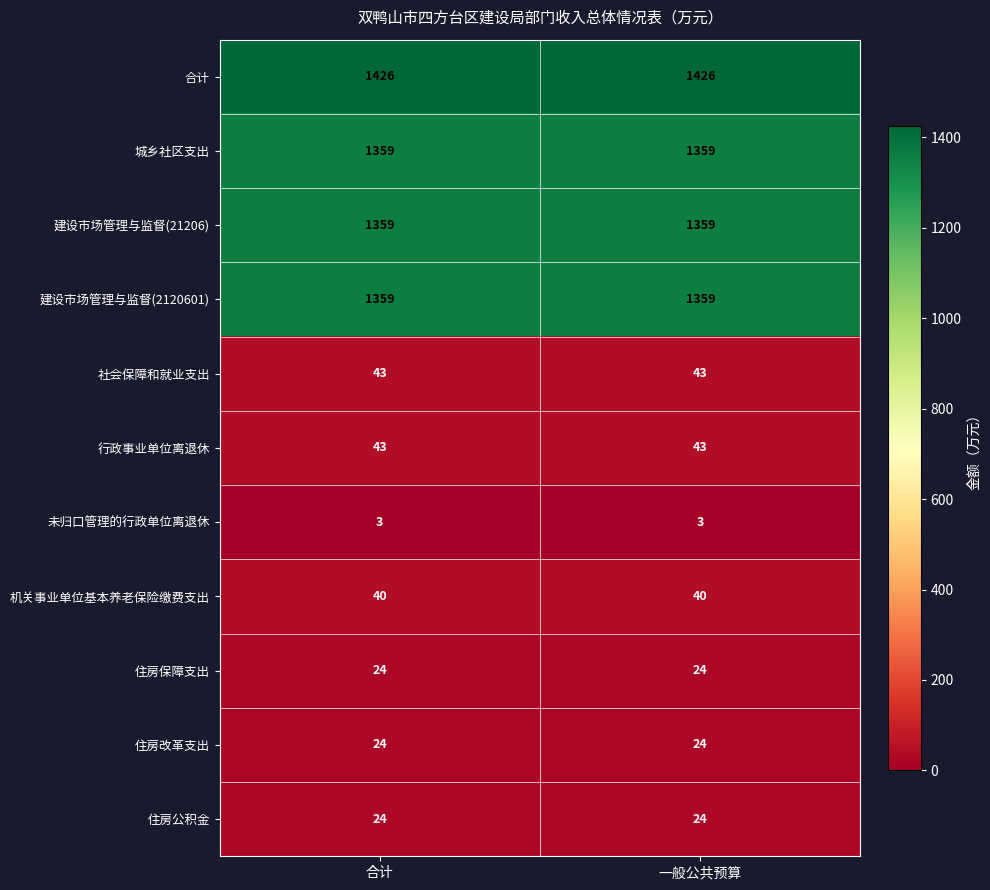

Is it true that 住房保障支出 equals 16 at 一般公共预算?

False